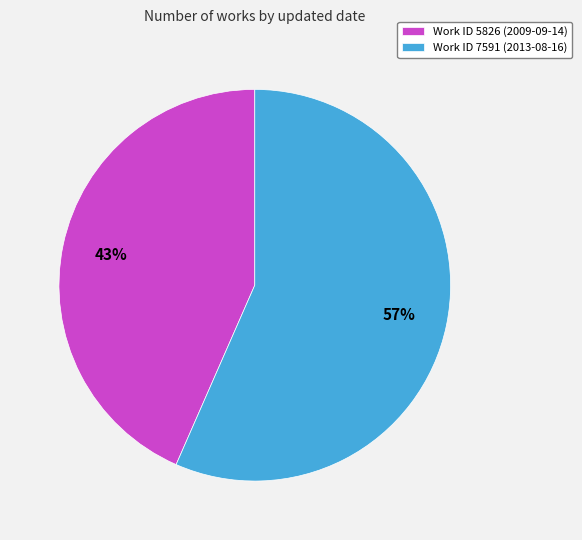

How many segments does this pie chart have?

2